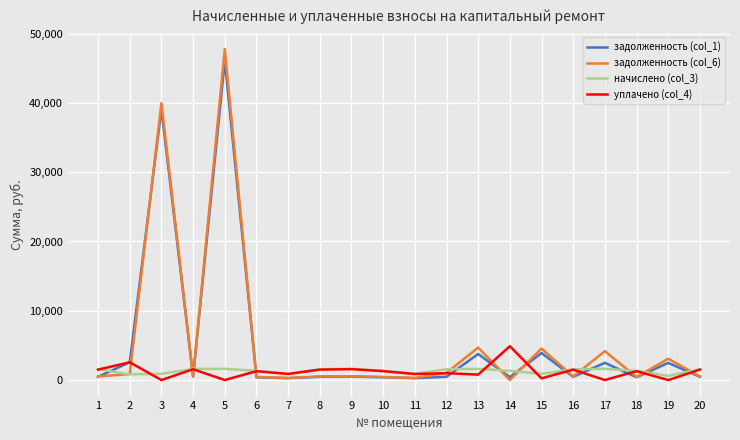

Which series has the widest spread of values?

задолженность (col_6)